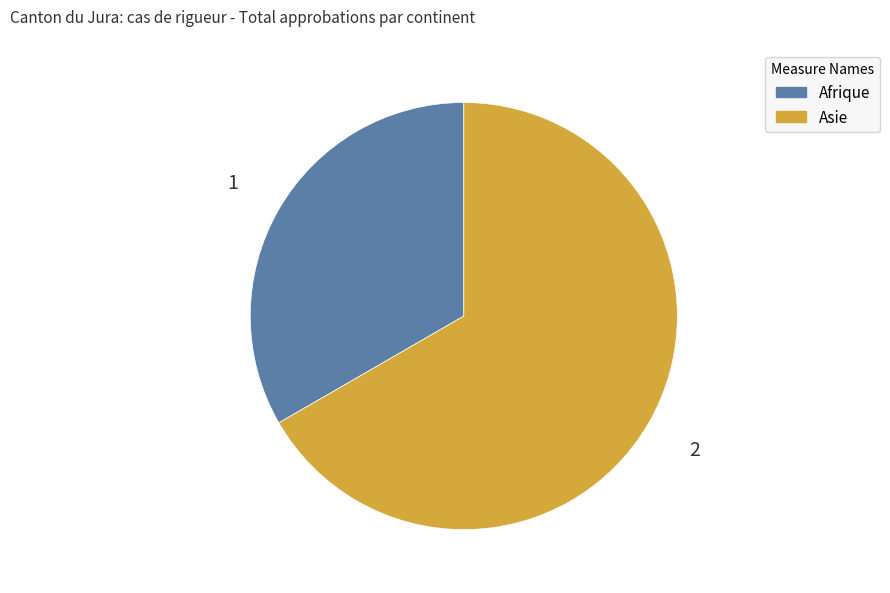

Rank the categories by value from lowest to highest.

Afrique, Asie